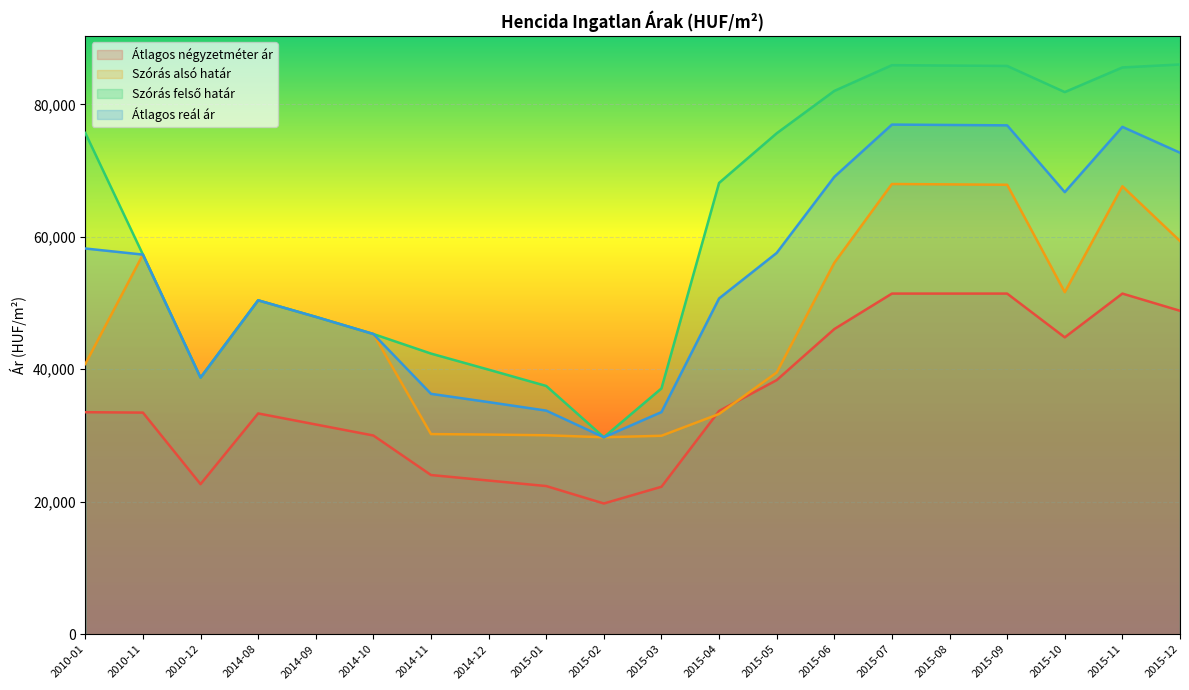

True or false: Szórás felső határ has a value of 28572 at 2014-10.

False